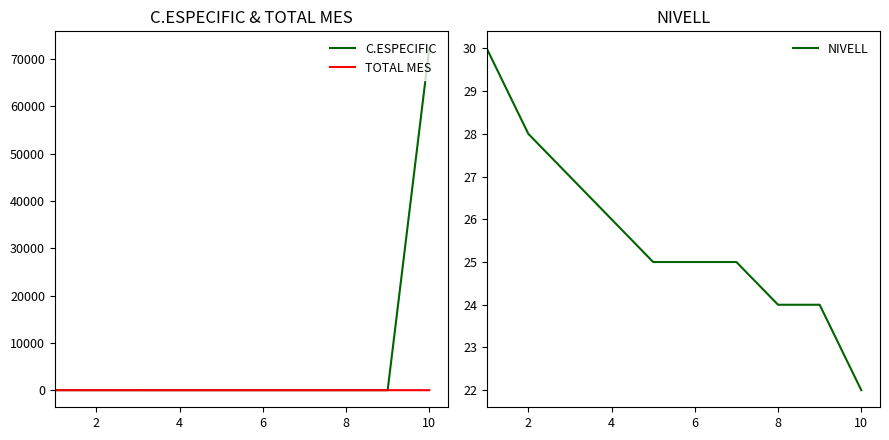

Reading left to right, extract all data points from this chart.

C.ESPECIFIC: 5.1	3.5	2.1	1.9	2.0	2.0	1.9	1.5	1.1	72212.0
TOTAL MES: 7.2	5.5	4.0	3.7	3.8	3.7	3.6	3.2	2.8	2.3
NIVELL: 30.0	28.0	27.0	26.0	25.0	25.0	25.0	24.0	24.0	22.0